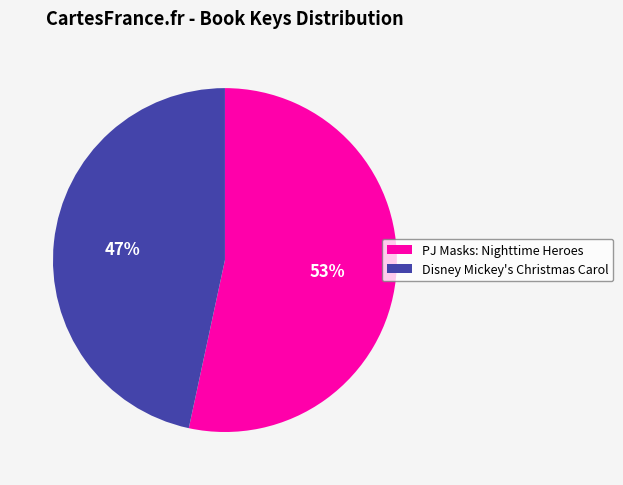

Is PJ Masks: Nighttime Heroes the majority of the pie?

Yes